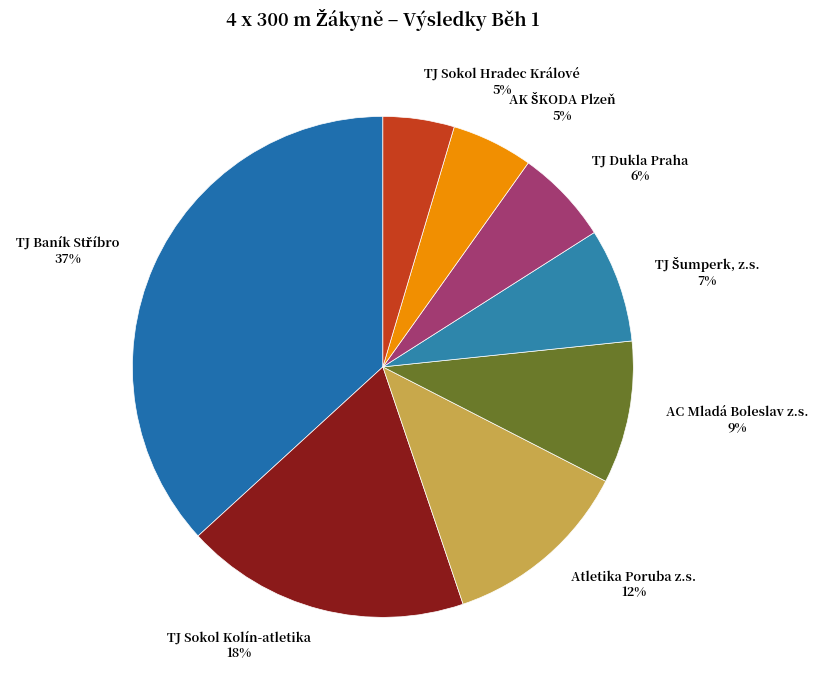

How many segments does this pie chart have?

8